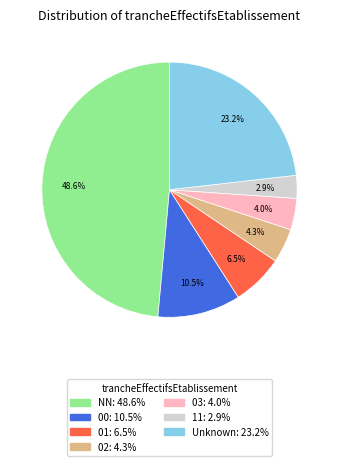

Does any single category account for the majority?

No